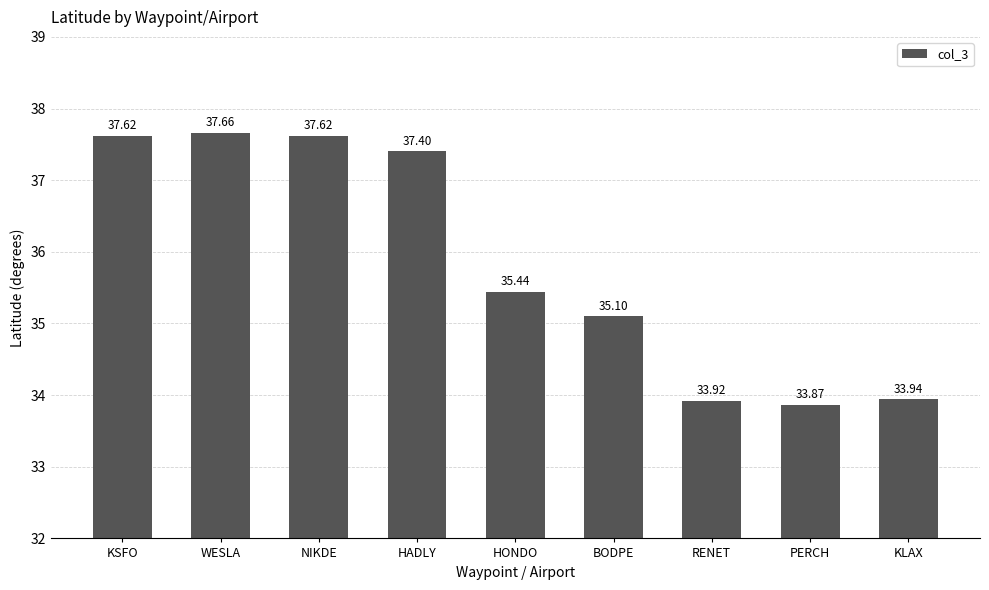

What is the difference between the values at NIKDE and PERCH?

3.8